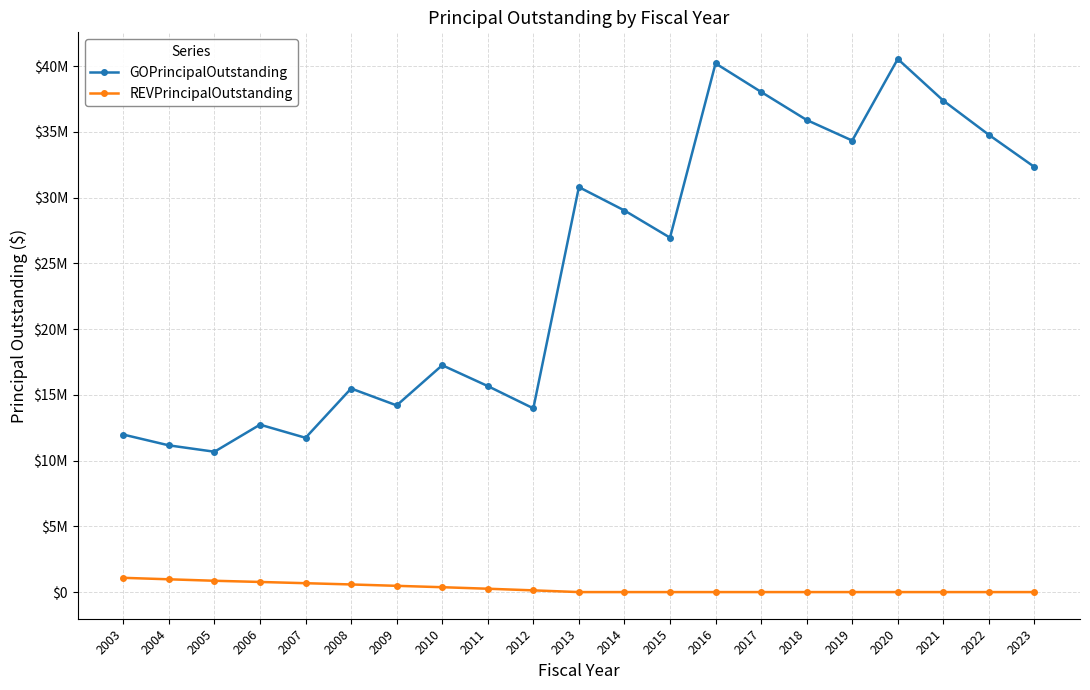

True or false: REVPrincipalOutstanding and GOPrincipalOutstanding cross at least once.

False